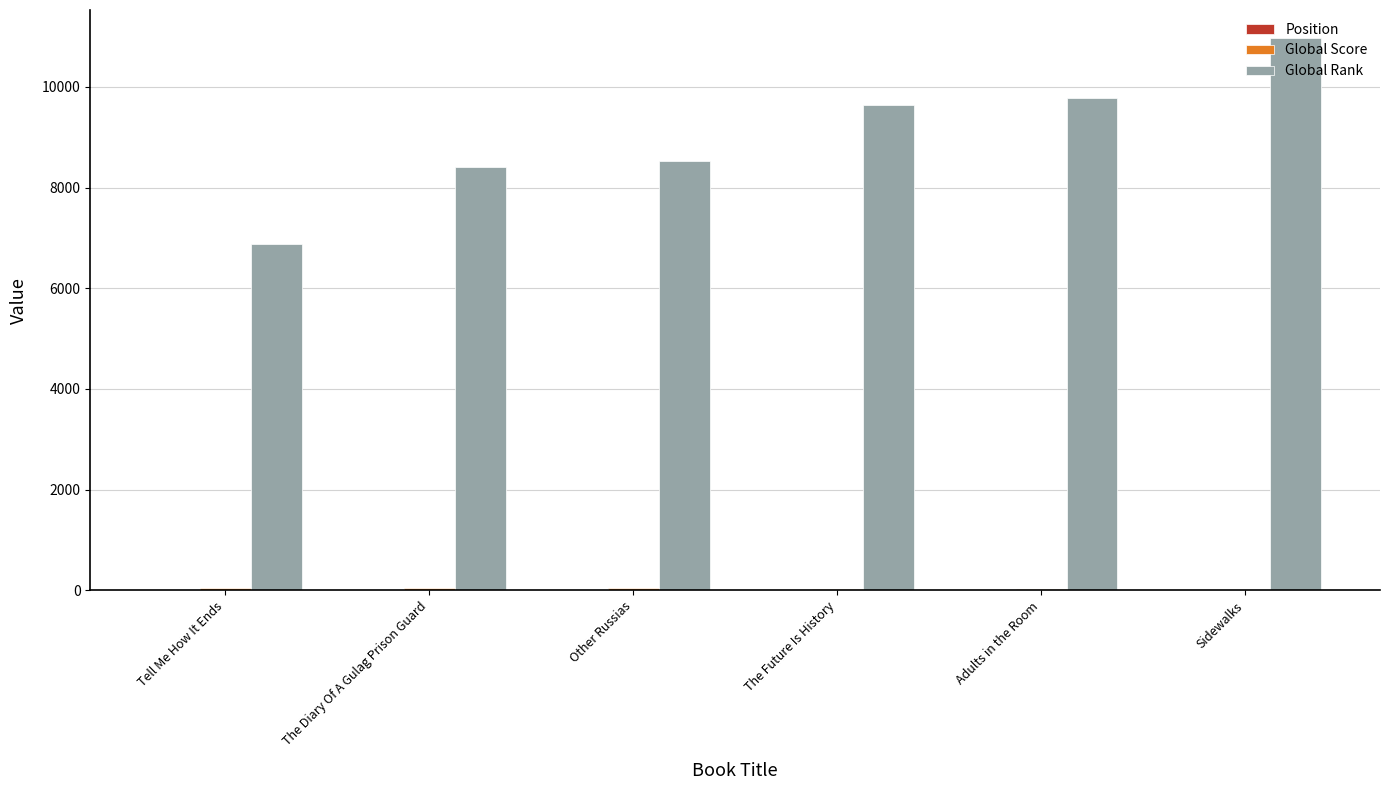

Which series changed the most between Other Russias and Adults in the Room?

Global Rank